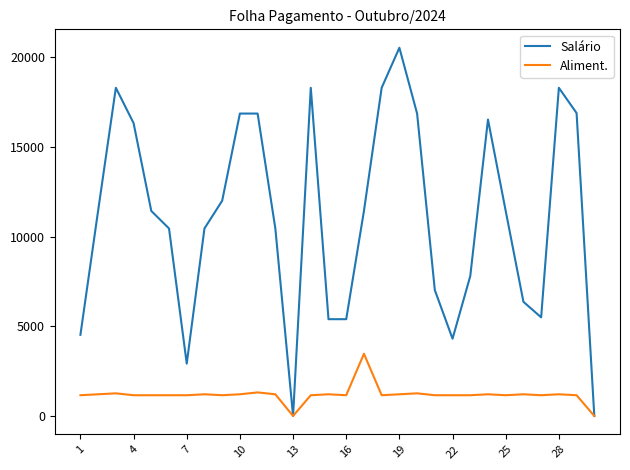

At how many categories does at least one series exceed 7347?

20